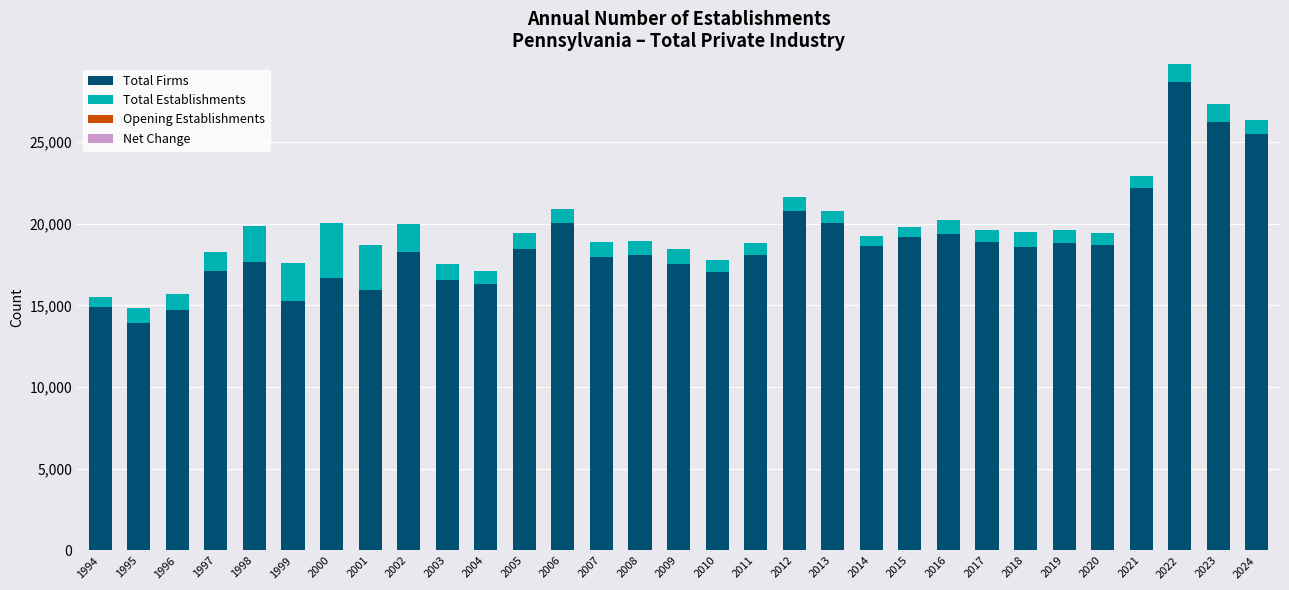

What is the average value of the Total Firms series?

18705